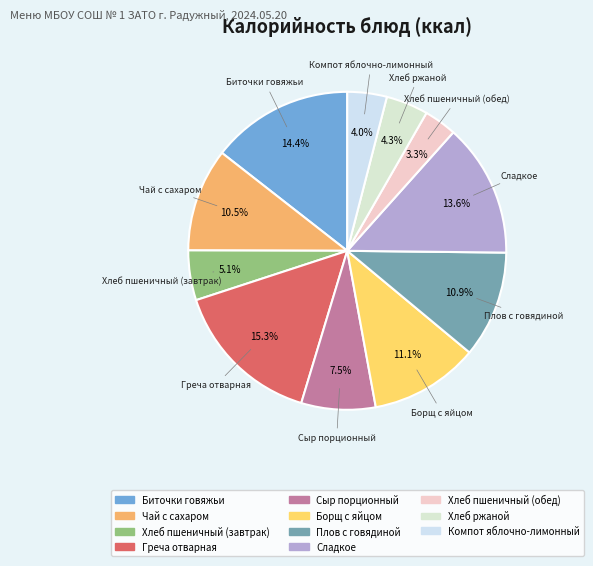

How many segments does this pie chart have?

11